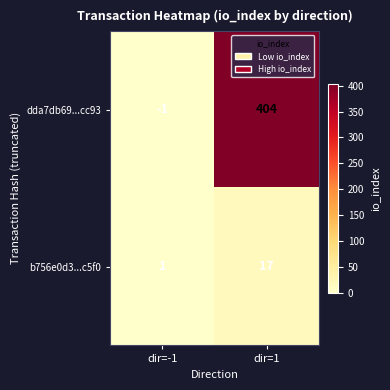

Rank the series by their maximum value, from lowest to highest.

b756e0d3...c5f0, dda7db69...cc93